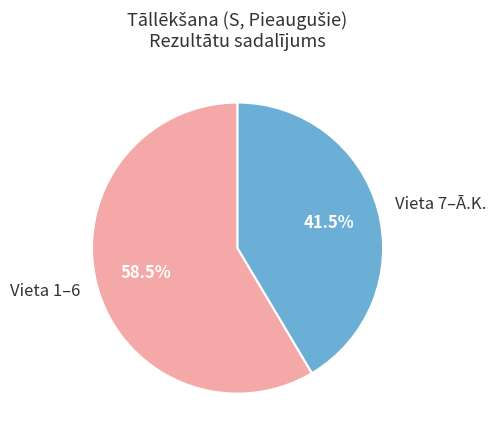

Which slice is the smallest?

Vieta 7–Ā.K.